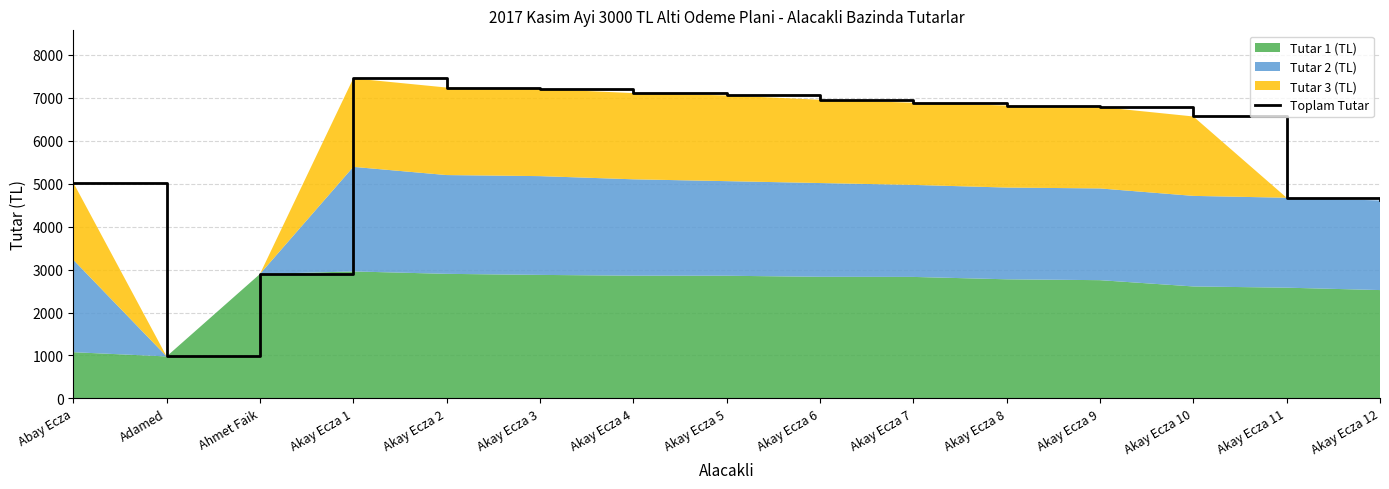

What is the approximate value at Akay Ecza 11?

4672.1